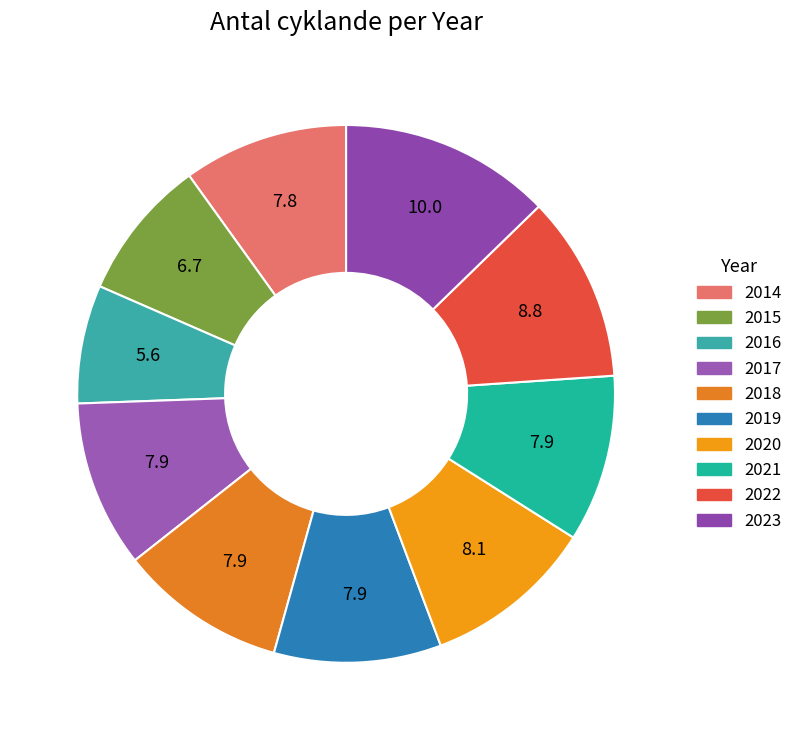

How many slices are in this pie chart?

10